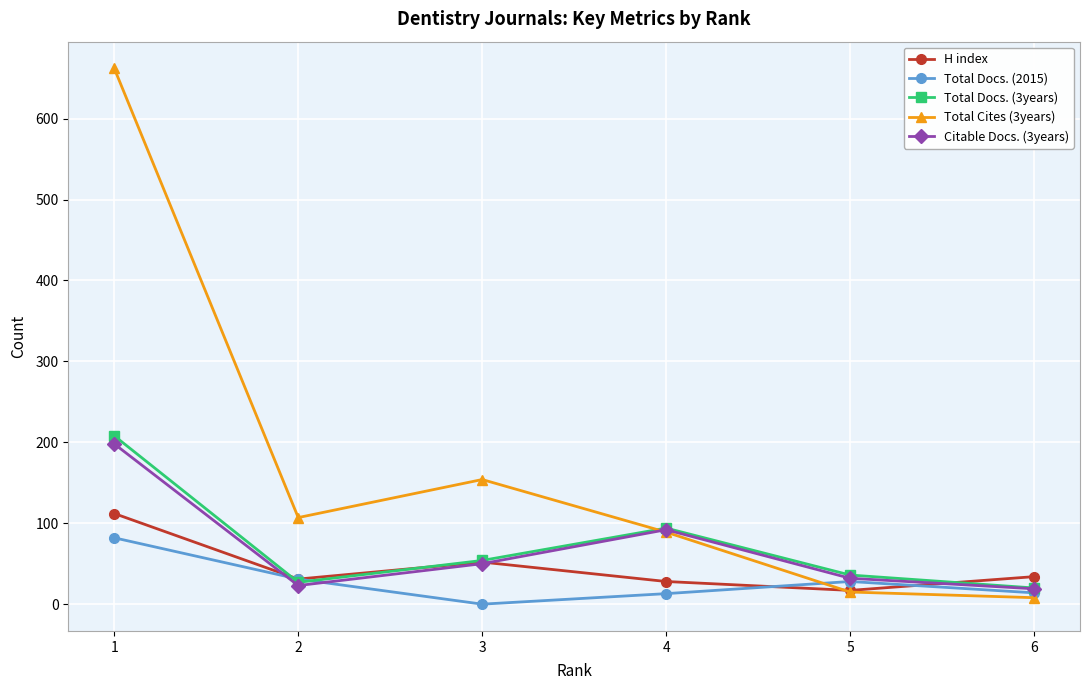

The value of Citable Docs. (3years) at 4 is 31. True or false?

False